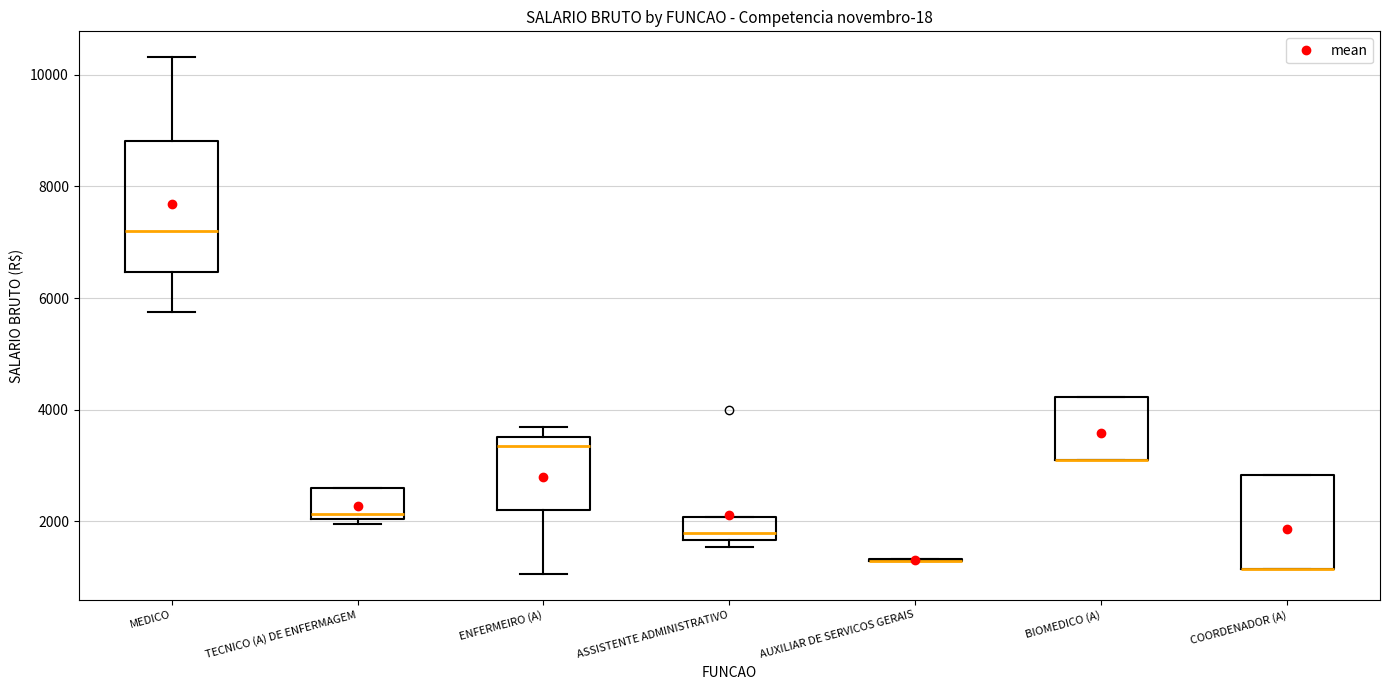

Which box is the tallest, from its lower edge to its upper edge?

MEDICO